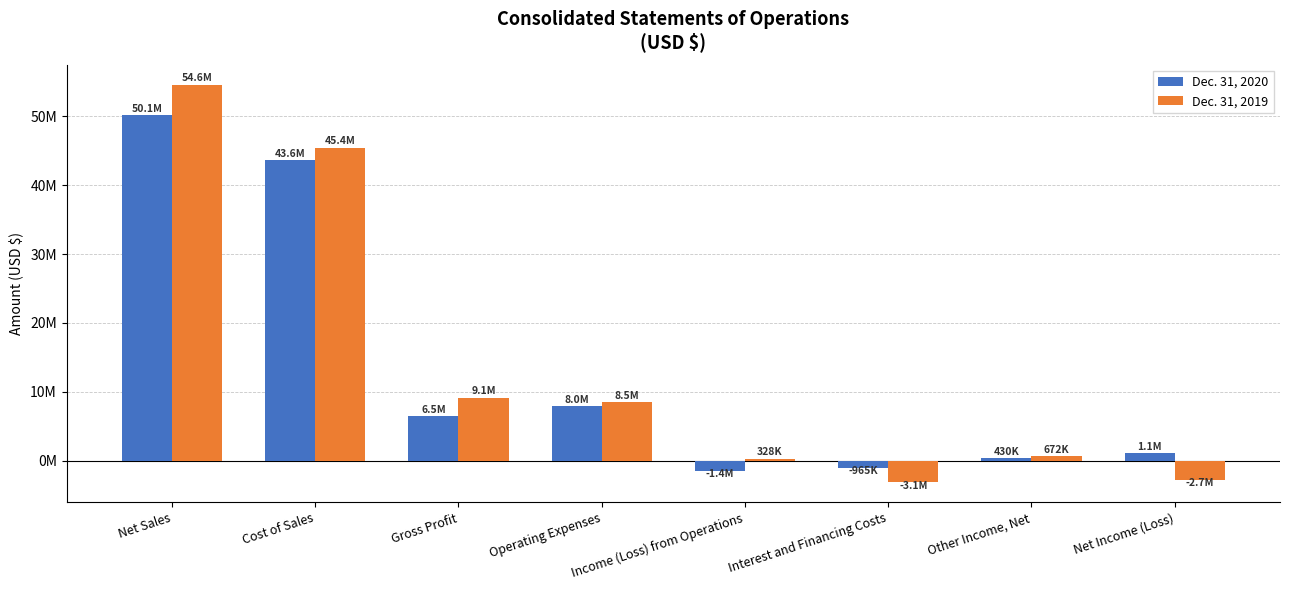

At which category is the sum across all series the highest?

Net Sales